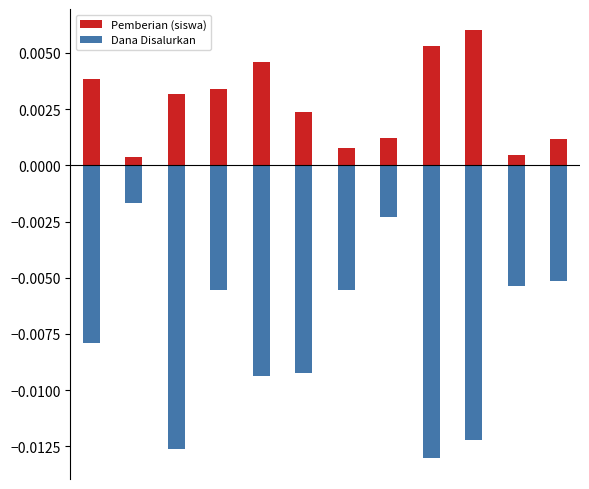

Which series changed the most between 8 and 9?

Dana Disalurkan